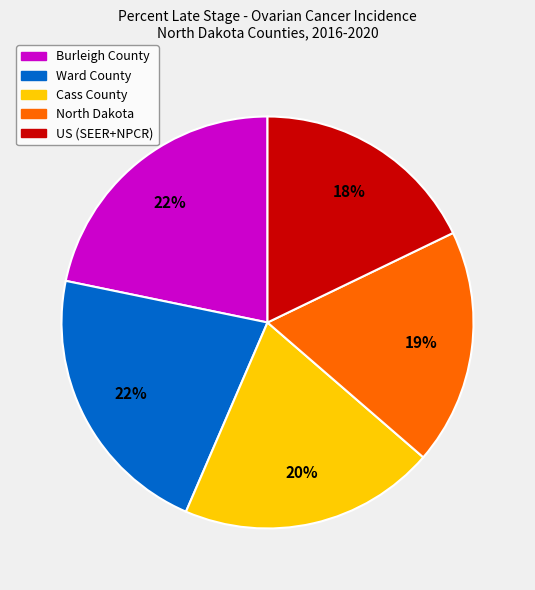

Which category has the smallest portion of the pie?

US (SEER+NPCR)